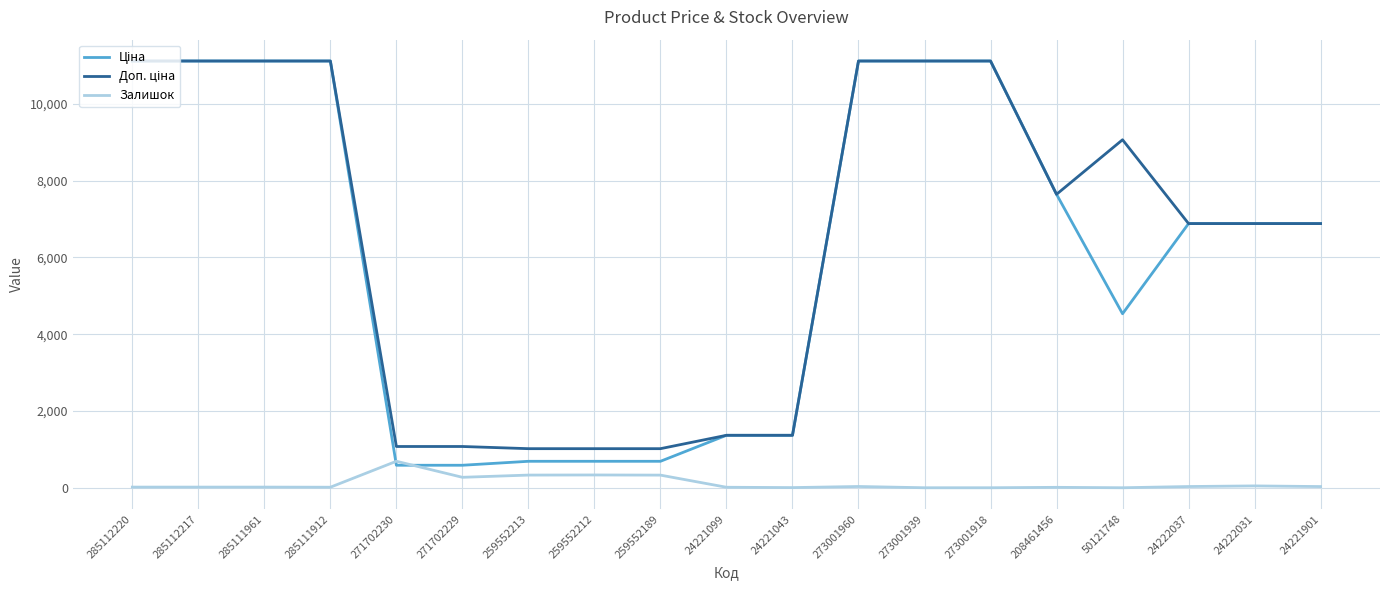

True or false: Залишок has a value of 17.0 at 285112217.

True